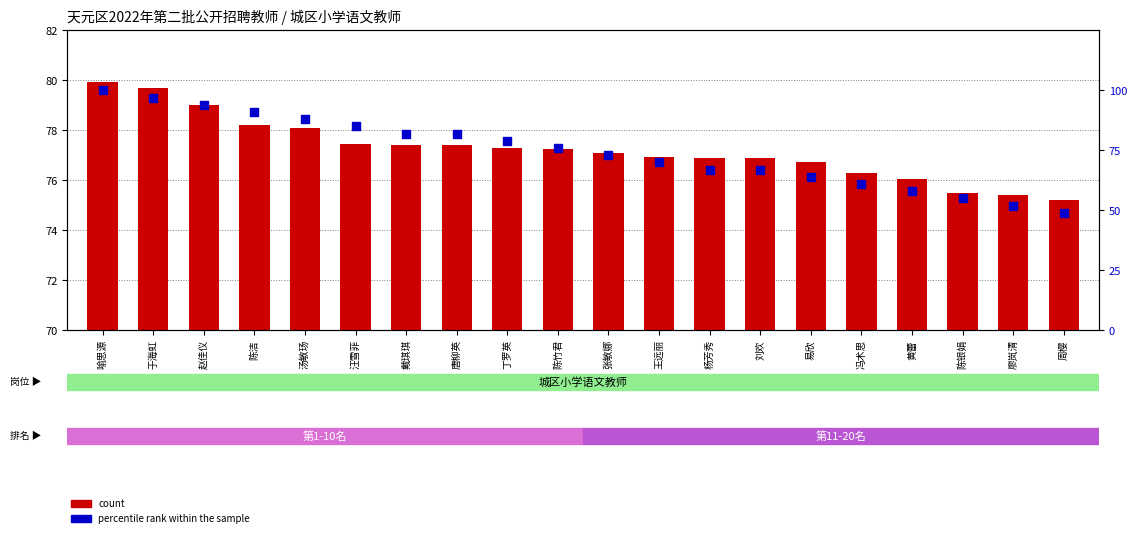

At which category is the sum across all series the highest?

喻思源